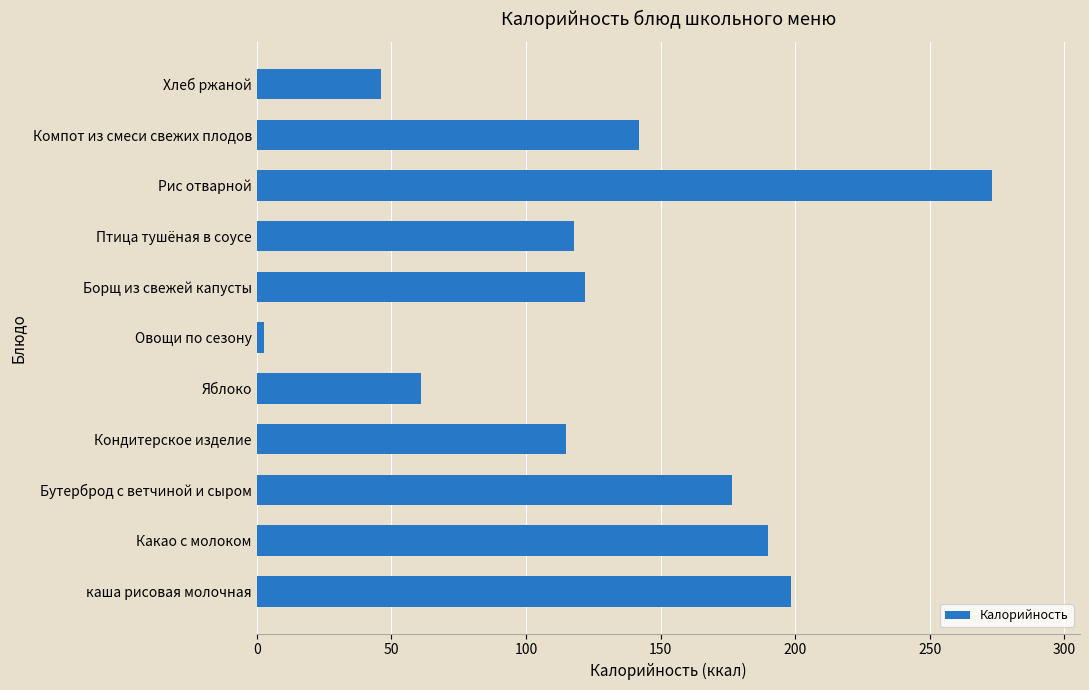

Is it true that the value at Рис отварной is 378.3?

False